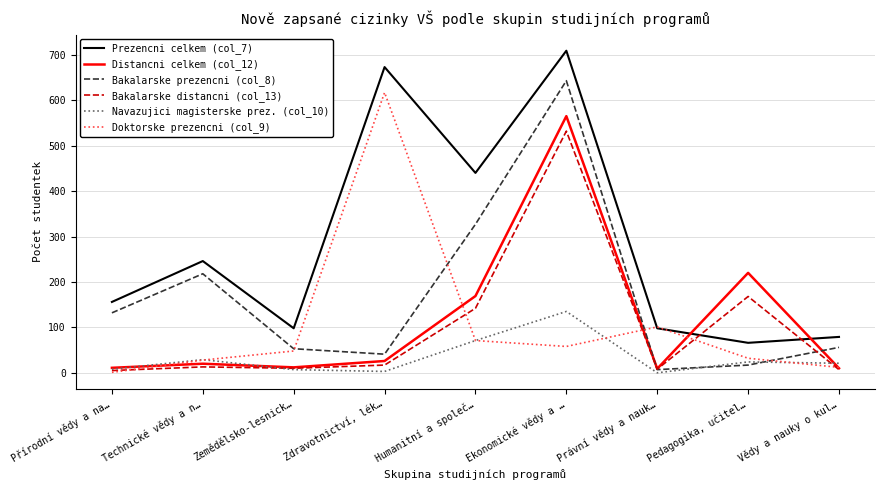

Is the value of Bakalarske distancni (col_13) at Humanitní a společ… greater than the value of Distancni celkem (col_12) at Právní vědy a nauk…?

Yes